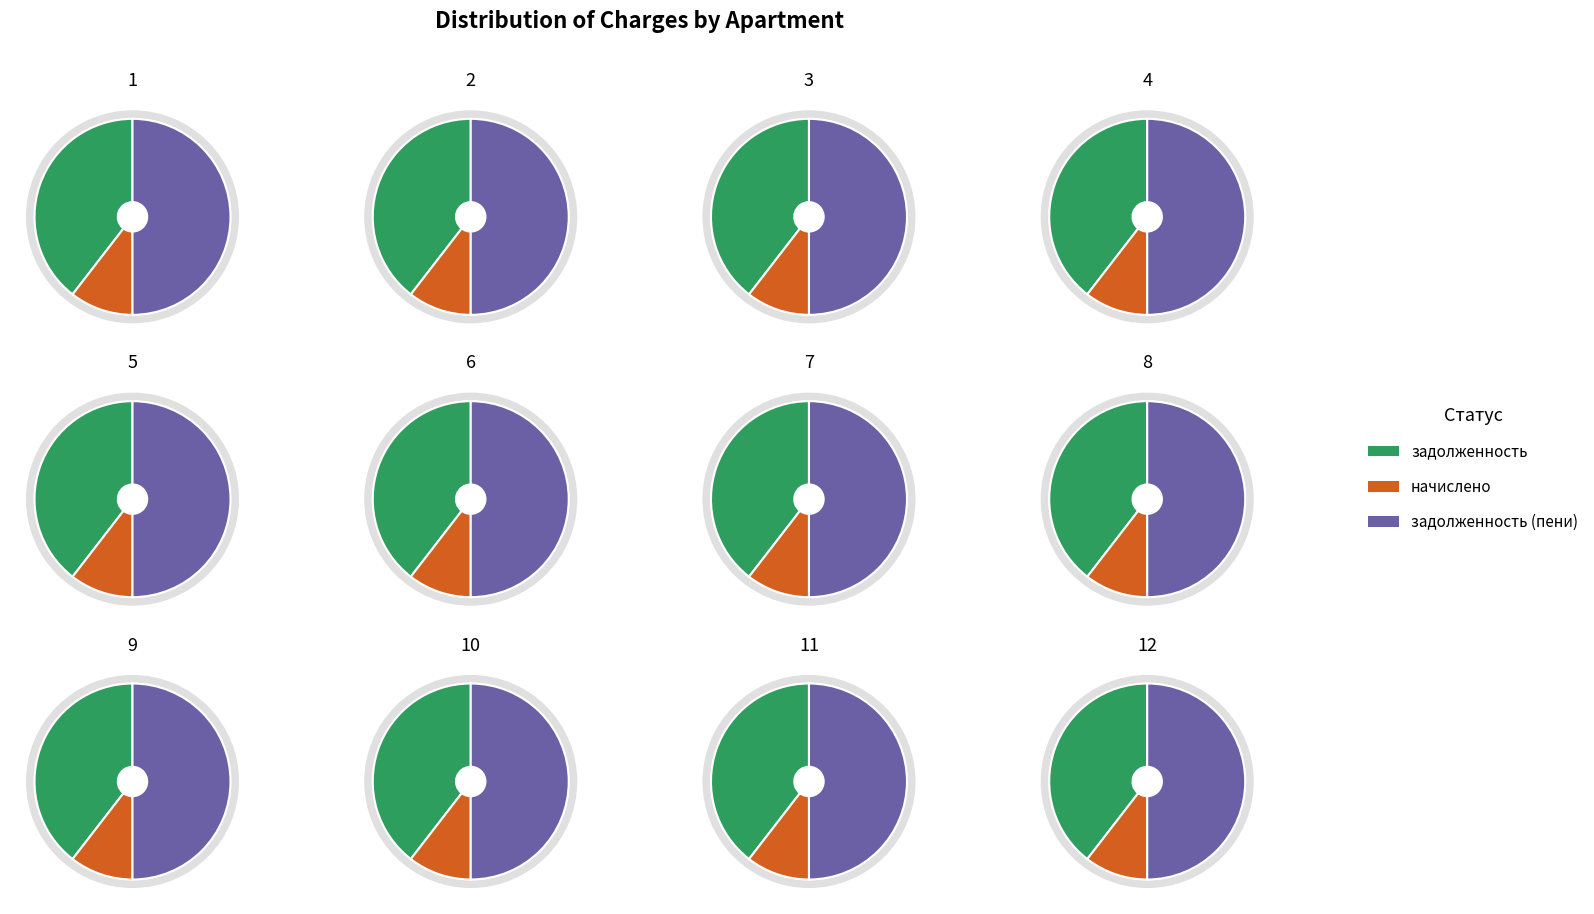

Between 5 and 9, which is larger?

9